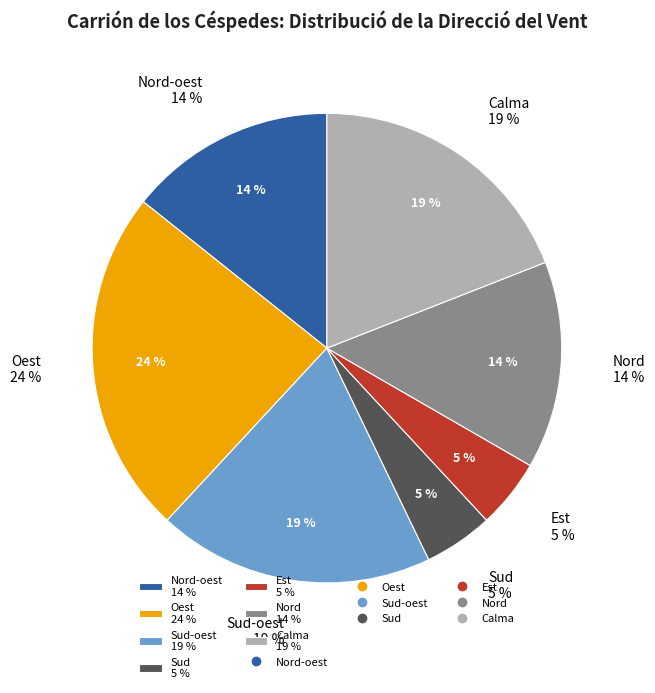

True or false: Nord-oest accounts for 23% of the total.

False